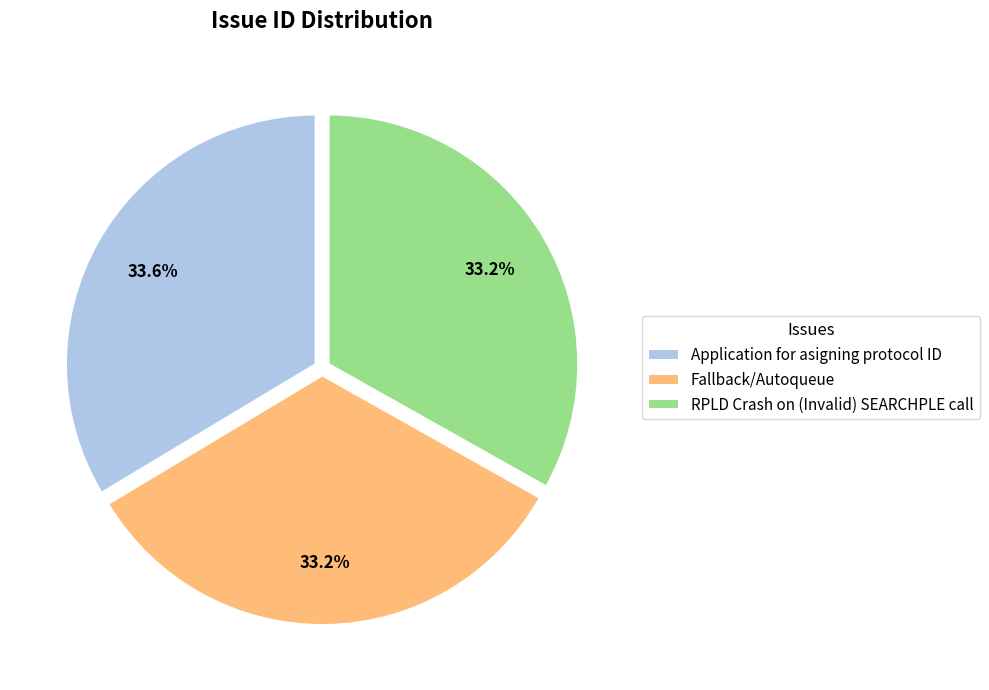

To the nearest percent, what percentage of the pie is RPLD Crash on (Invalid) SEARCHPLE call?

33%